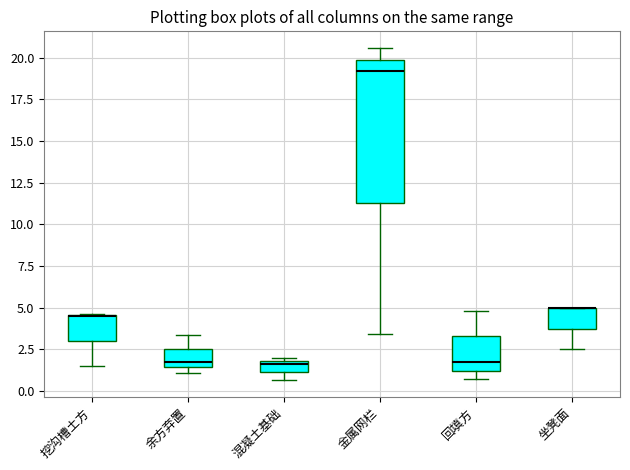

Where is the lower edge of the box for 混凝土基础 on the y-axis? The values are not printed on the chart, so give them approximately, as read against the axis.

1.0